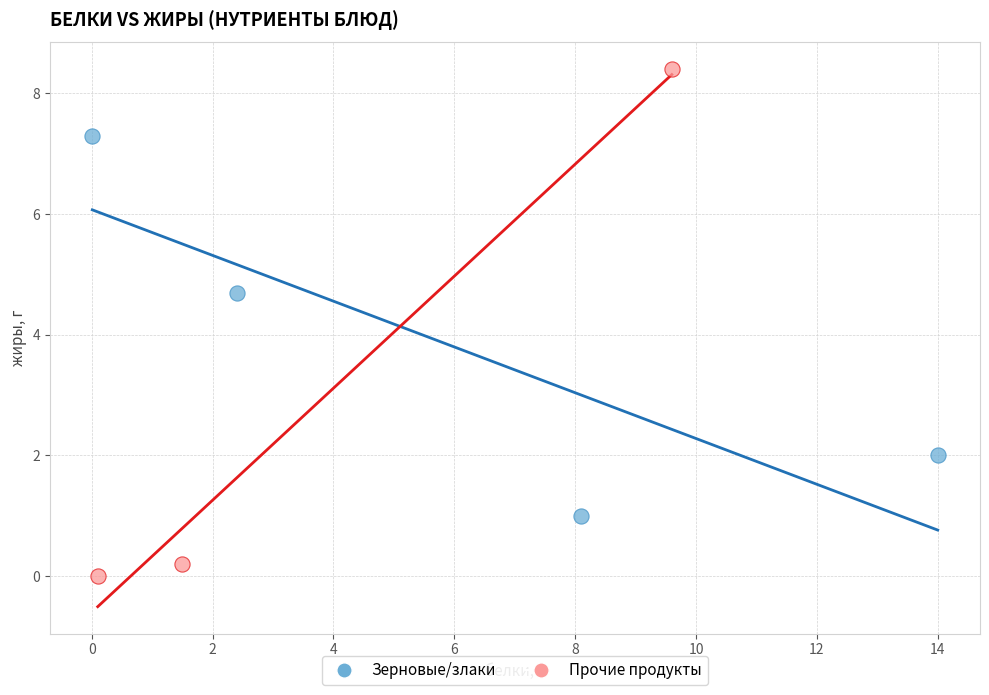

Which series has the widest spread of Y values?

Прочие продукты